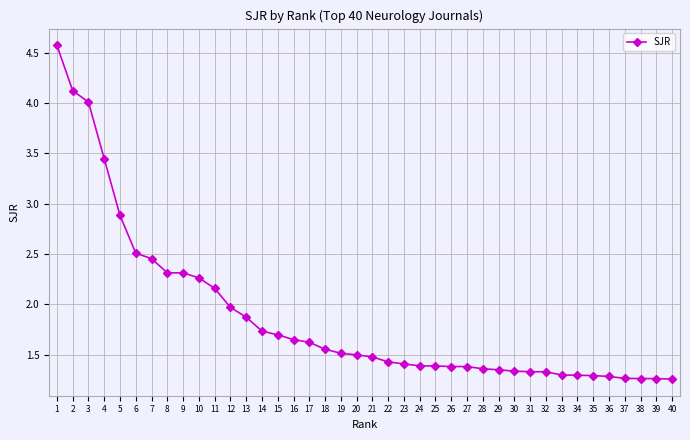

What is the change in value from 20 to 28?

-0.1